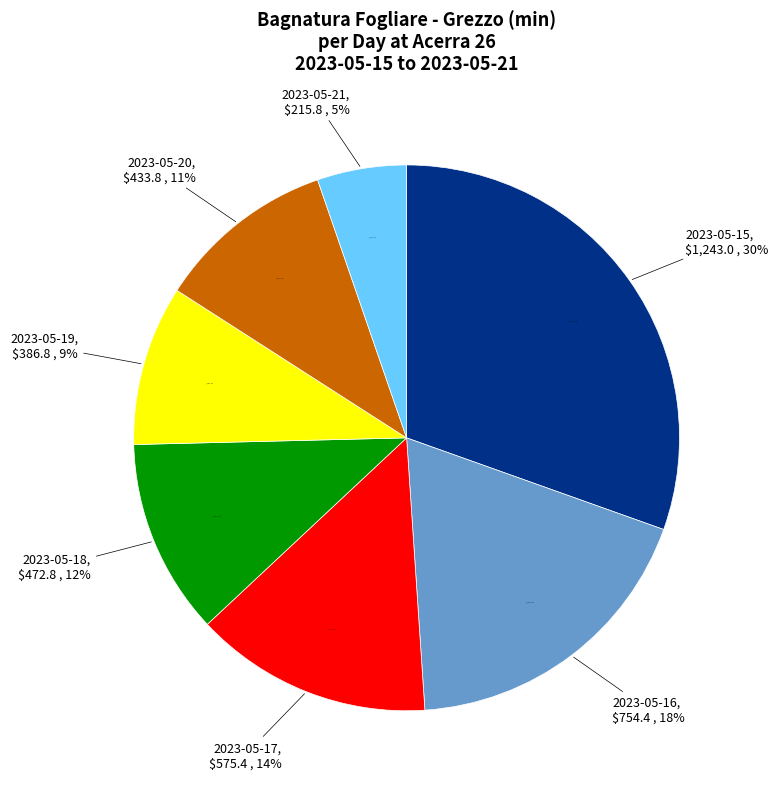

Combined, what portion of the pie is 2023-05-15 and 2023-05-17?

44.5%